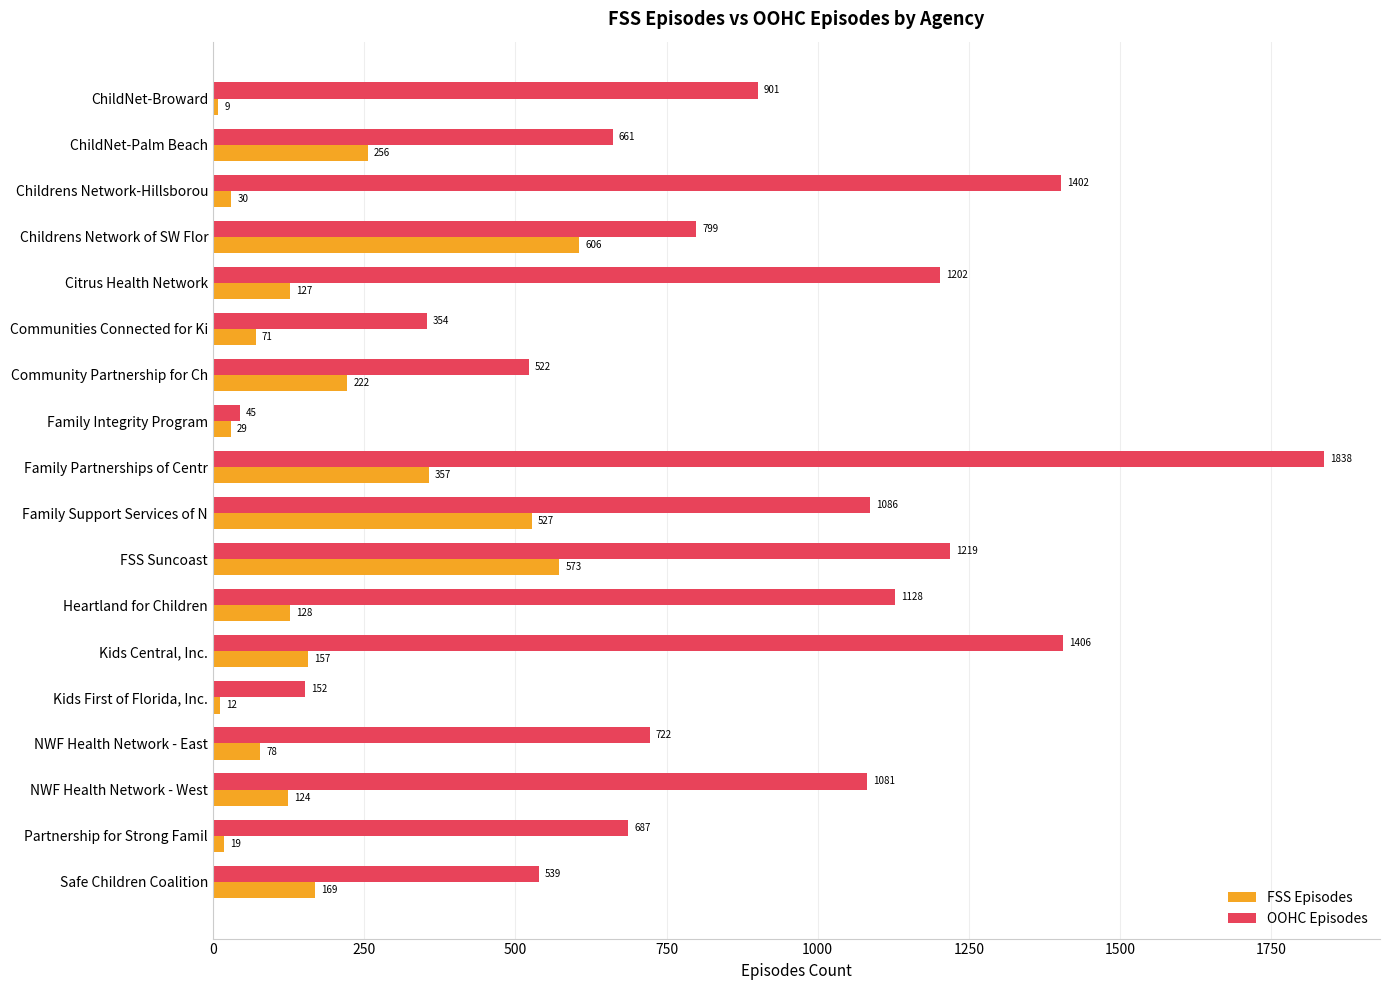

The FSS Episodes series shows 157 at Kids Central, Inc.. True or false?

True